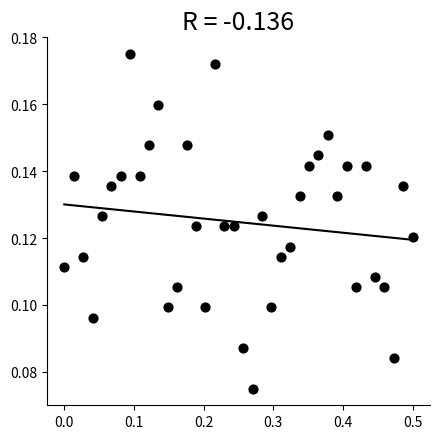

What is the range of X values (max minus min)?

0.5